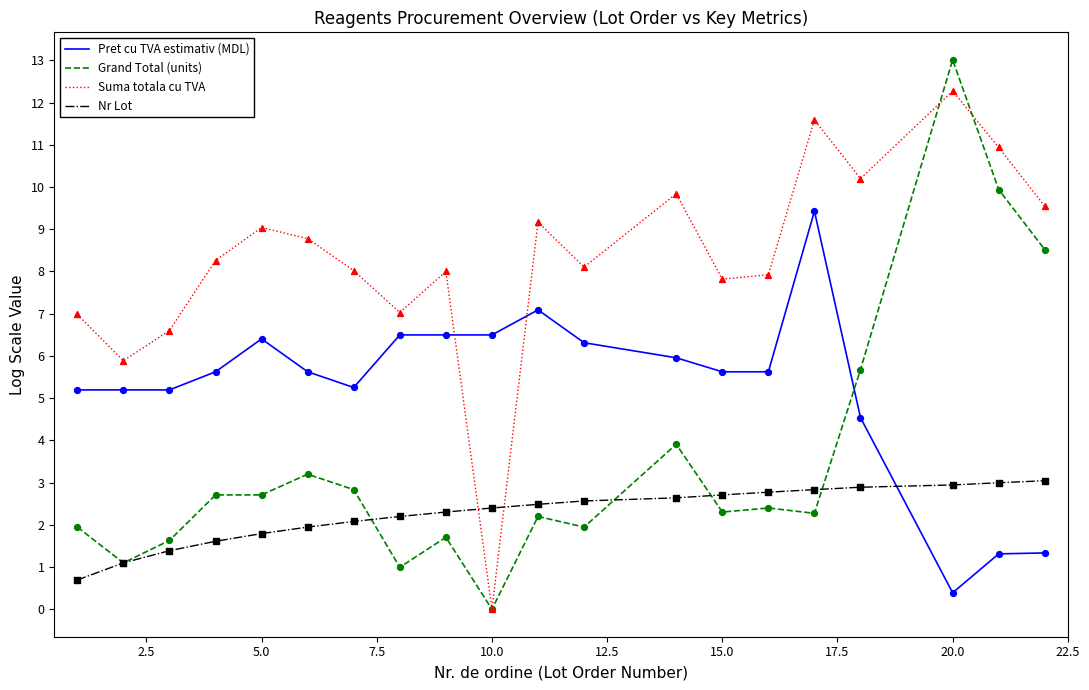

Which series has the largest range (max minus min)?

Grand Total (units)